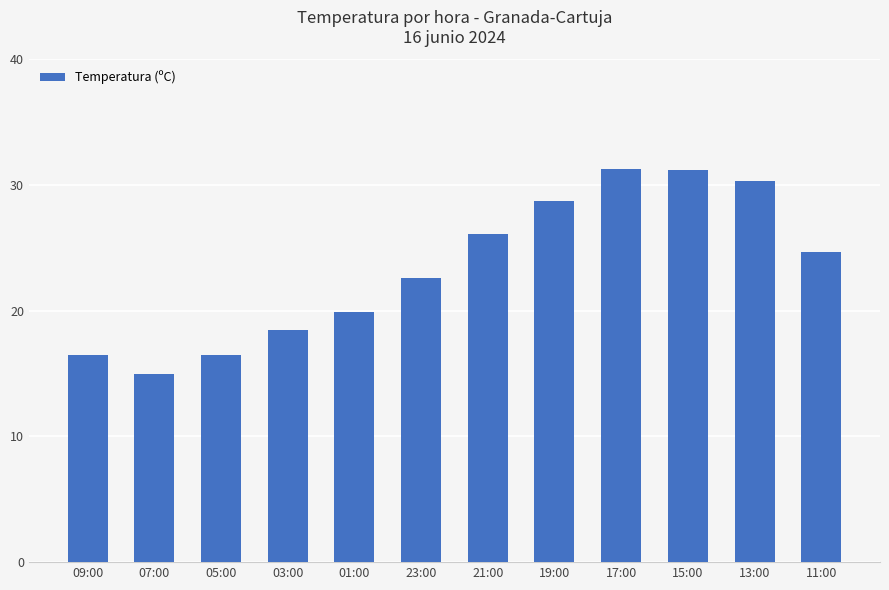

Does the chart contain any negative values?

No